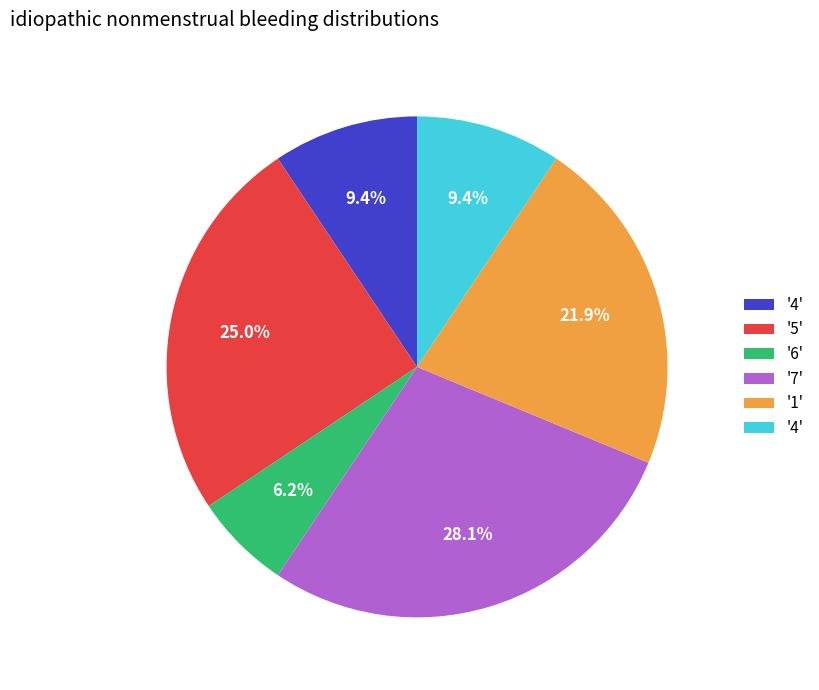

Does any single category account for the majority?

No